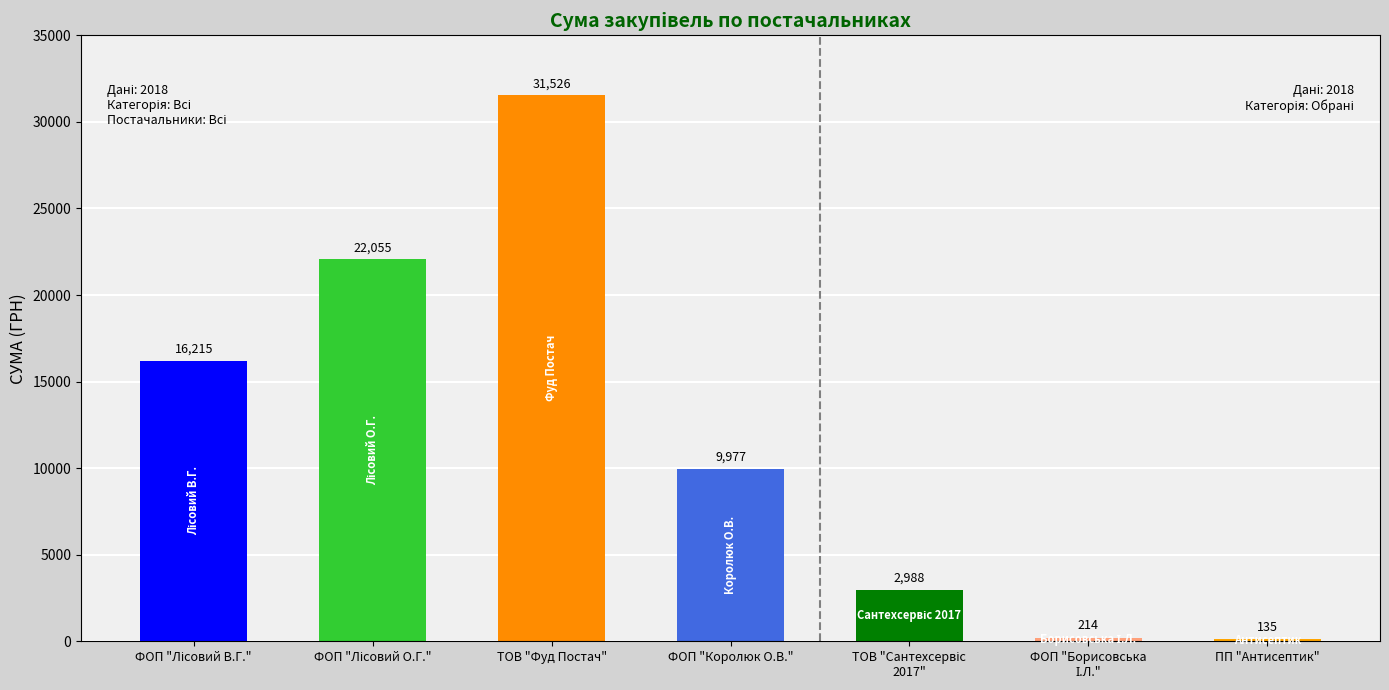

What is the approximate value at ФОП "Королюк О.В."?

9977.0